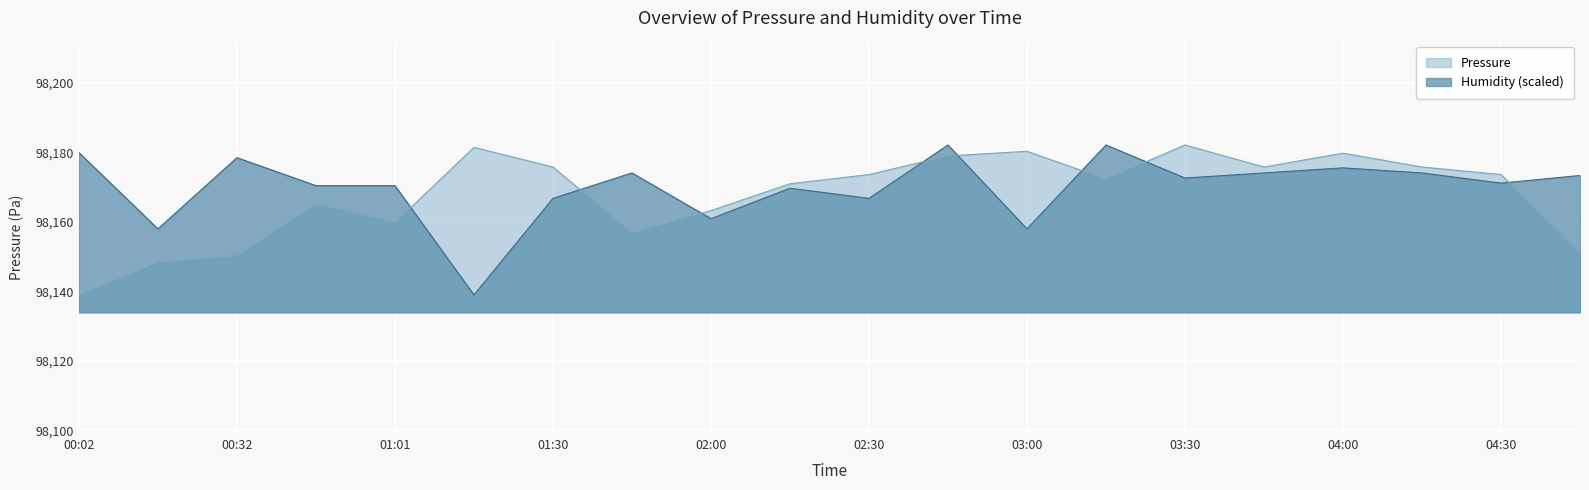

What is the sum of all pressure values?

1963353.6